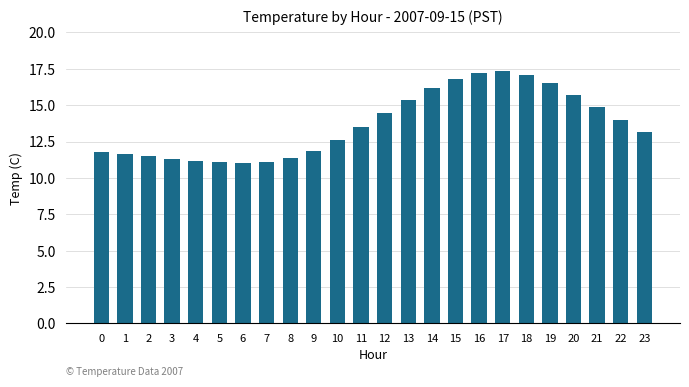

At which label is the value closest to 14?

22